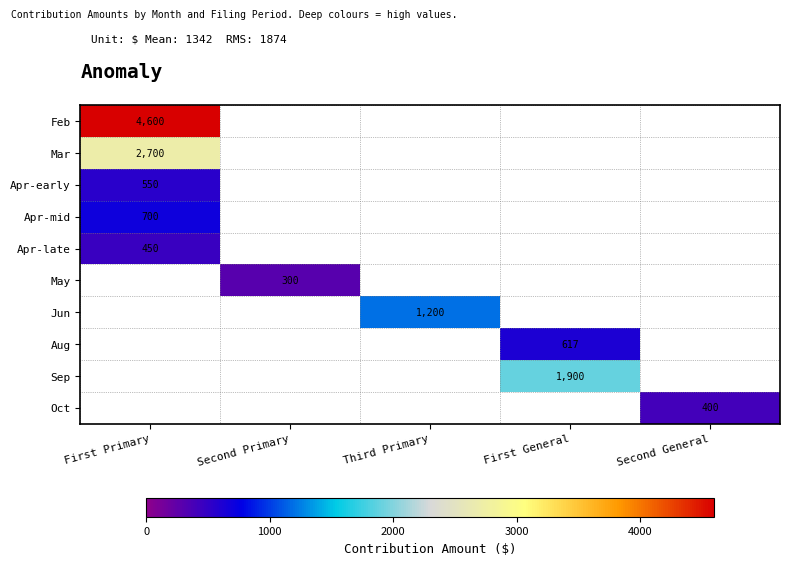

The value of Aug at First General is 617. True or false?

True